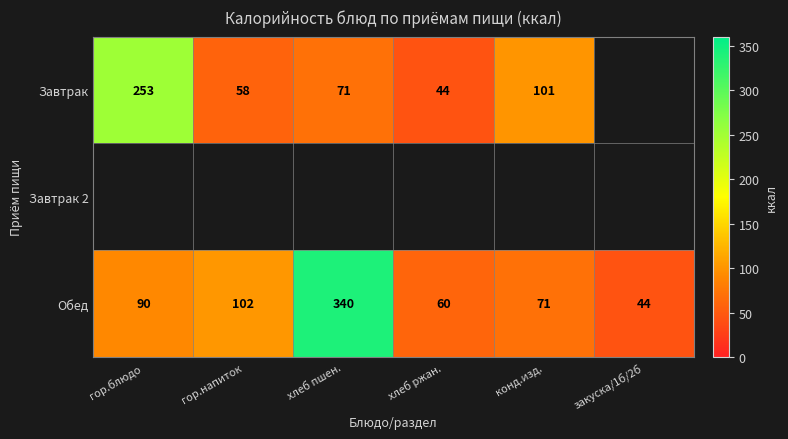

What is the sum of the Обед values at конд.изд. and хлеб ржан.?

131.0